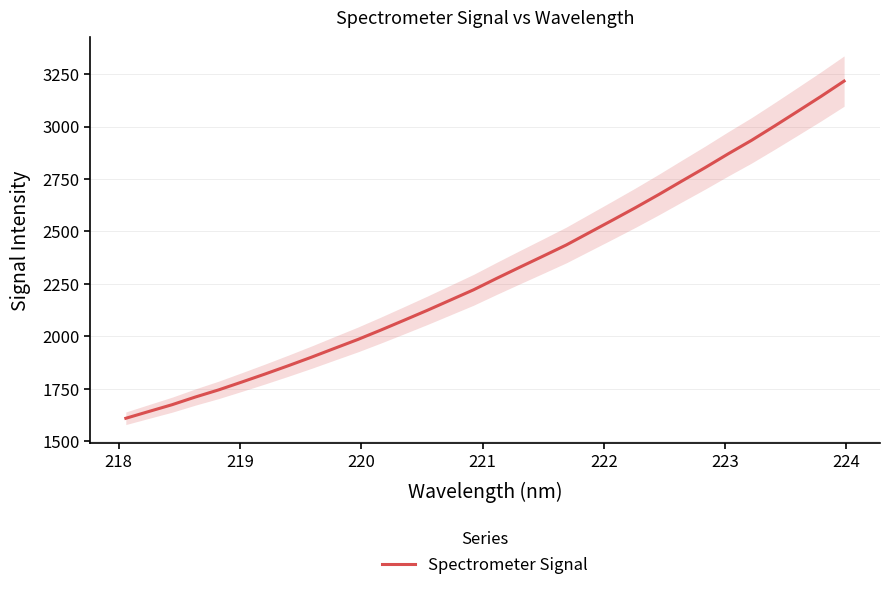

How many series are shown in this chart?

1